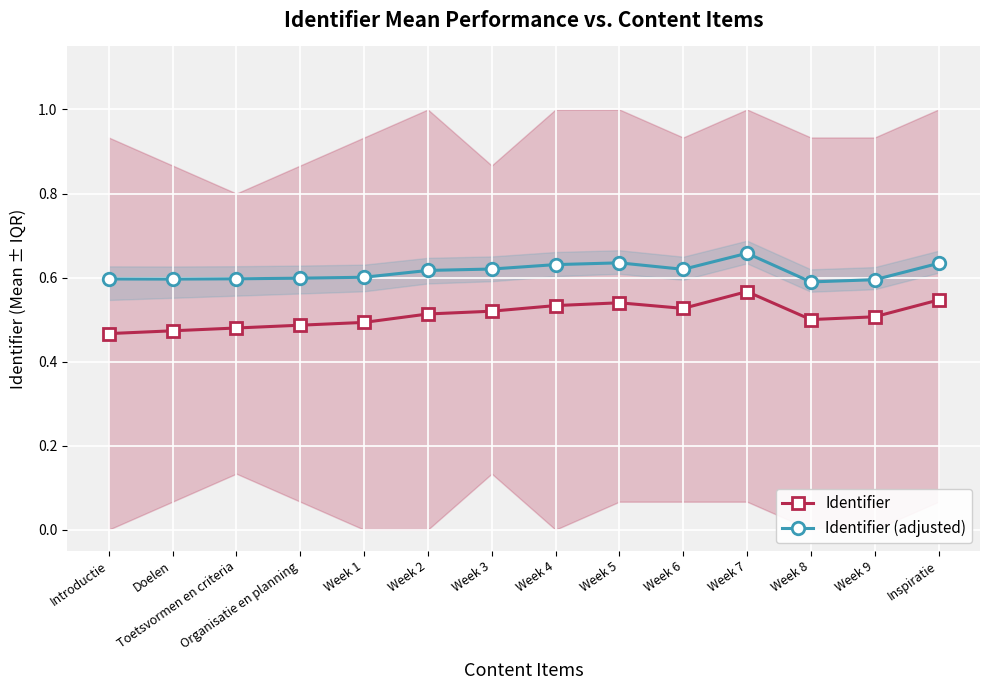

What is the value of the Identifier point at the 4th from the left?

0.5